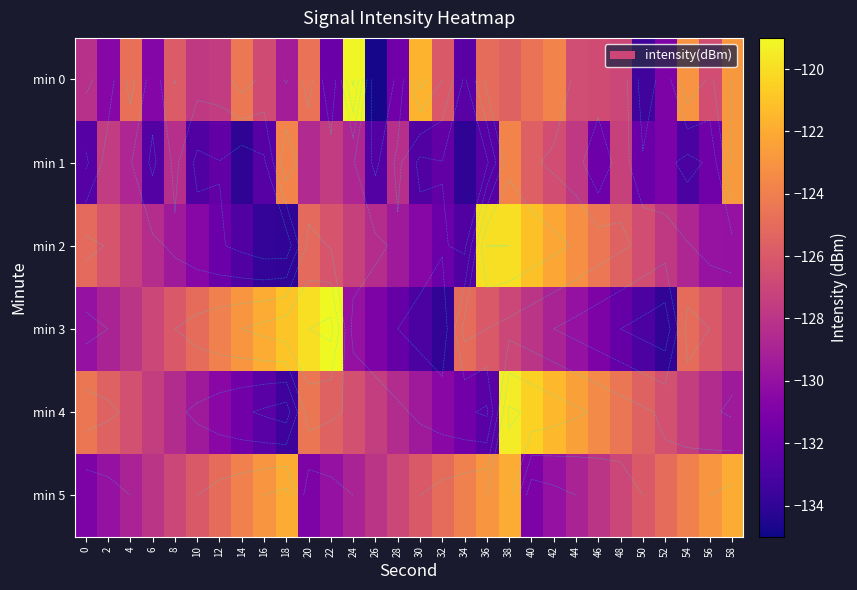

What is the total value across all series at 18?

-763.6